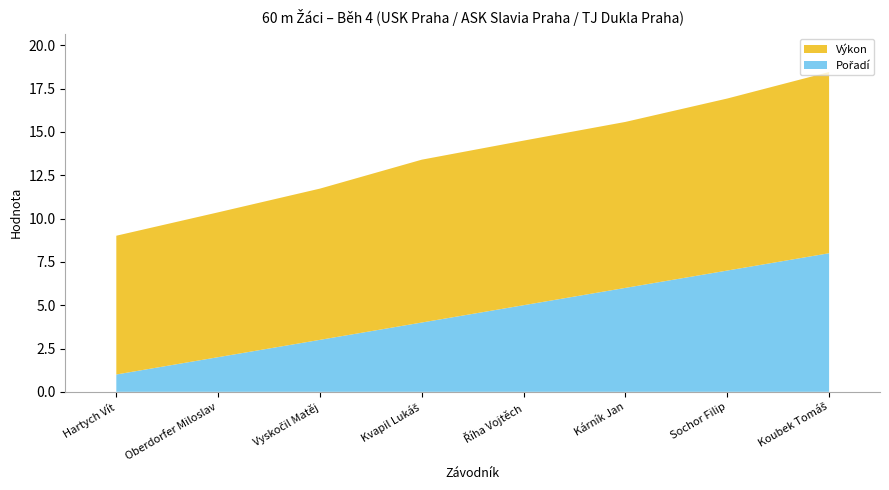

Reading right to left, what are all the values shown in this chart?

Pořadí: 8.0	7.0	6.0	5.0	4.0	3.0	2.0	1.0
Výkon: 10.5	9.9	9.6	9.5	9.4	8.7	8.4	8.0